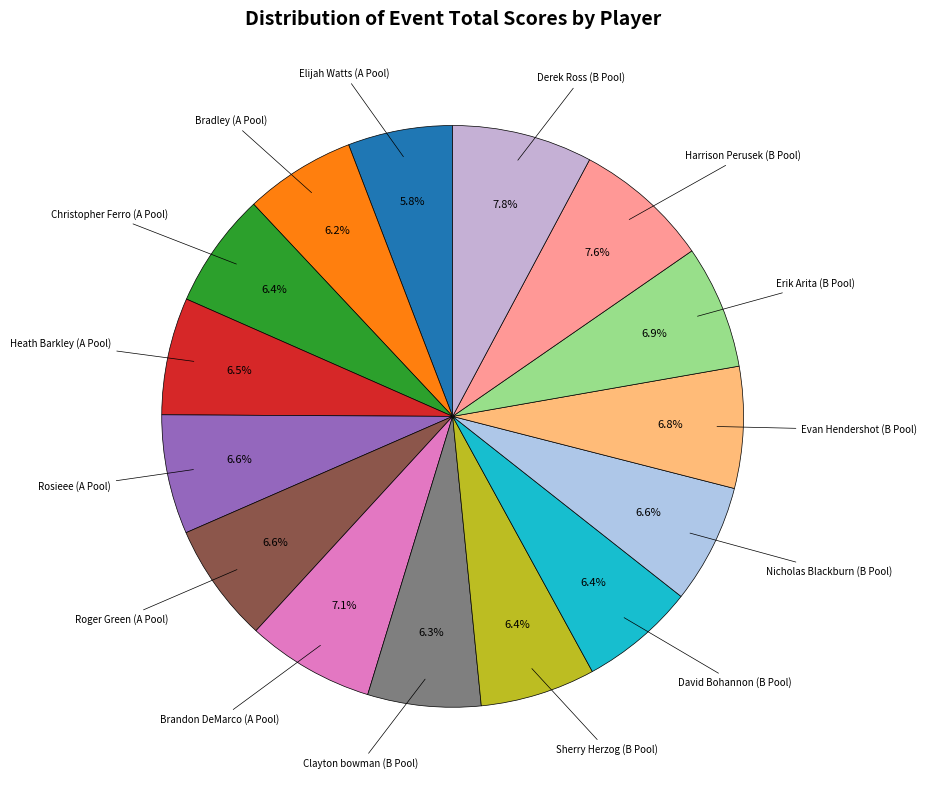

Count the number of slices in the pie.

15